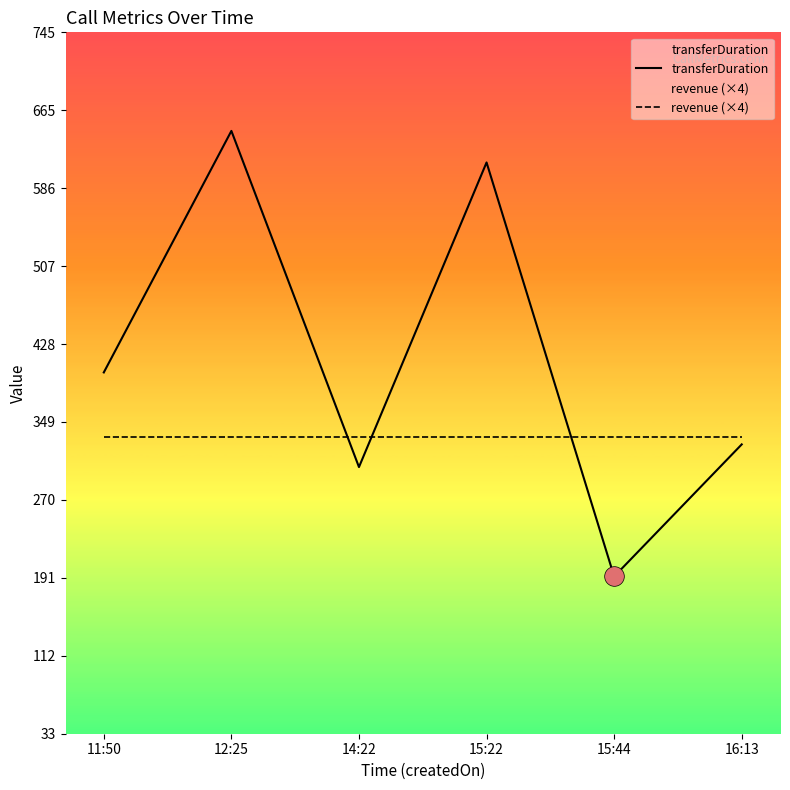

Which series reaches the maximum Y coordinate?

transferDuration